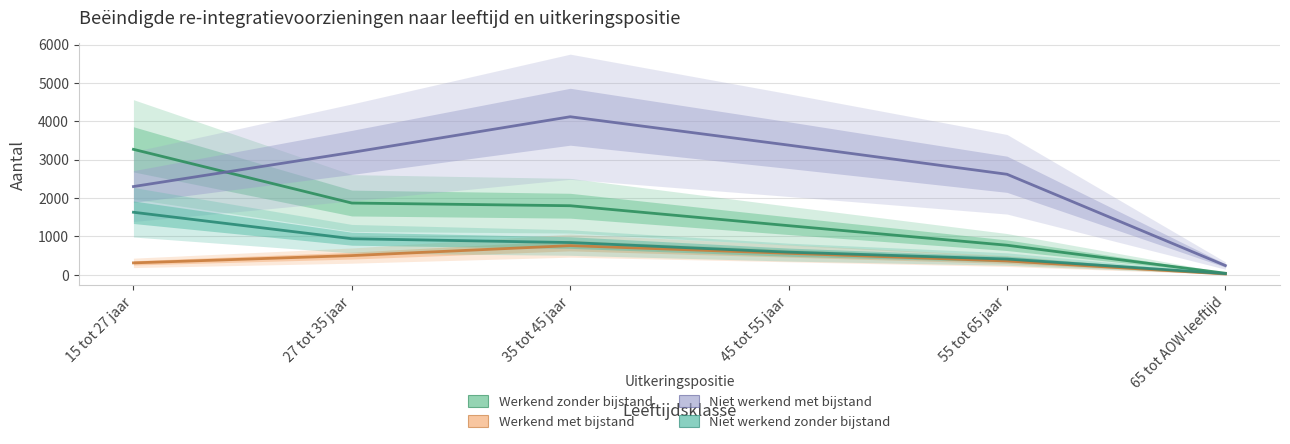

Between 35 tot 45 jaar and 65 tot AOW-leeftijd, which series saw the biggest shift?

Niet werkend met bijstand